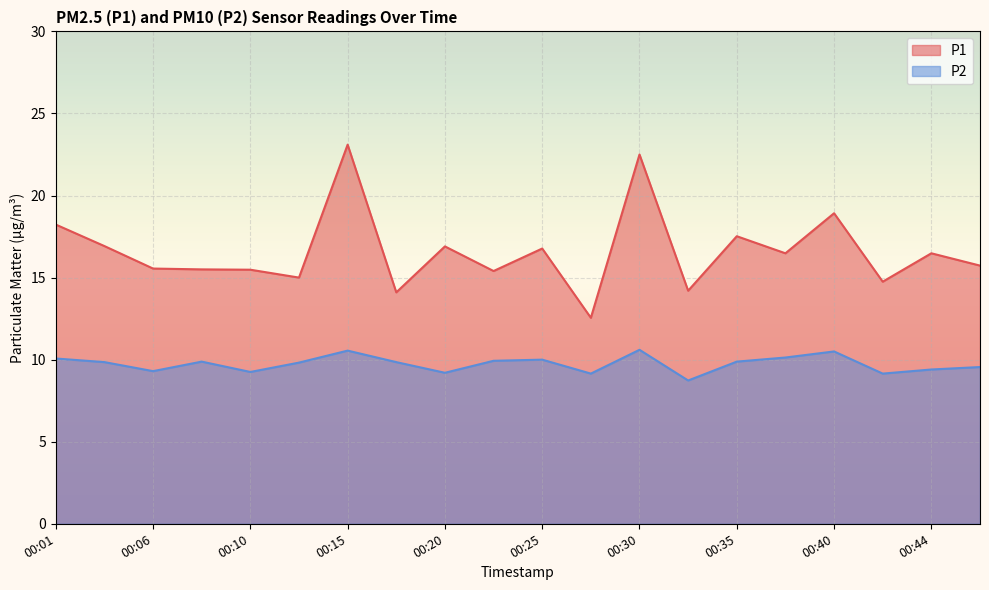

What is the difference between the maximum and second lowest values in the P1 series?

9.0